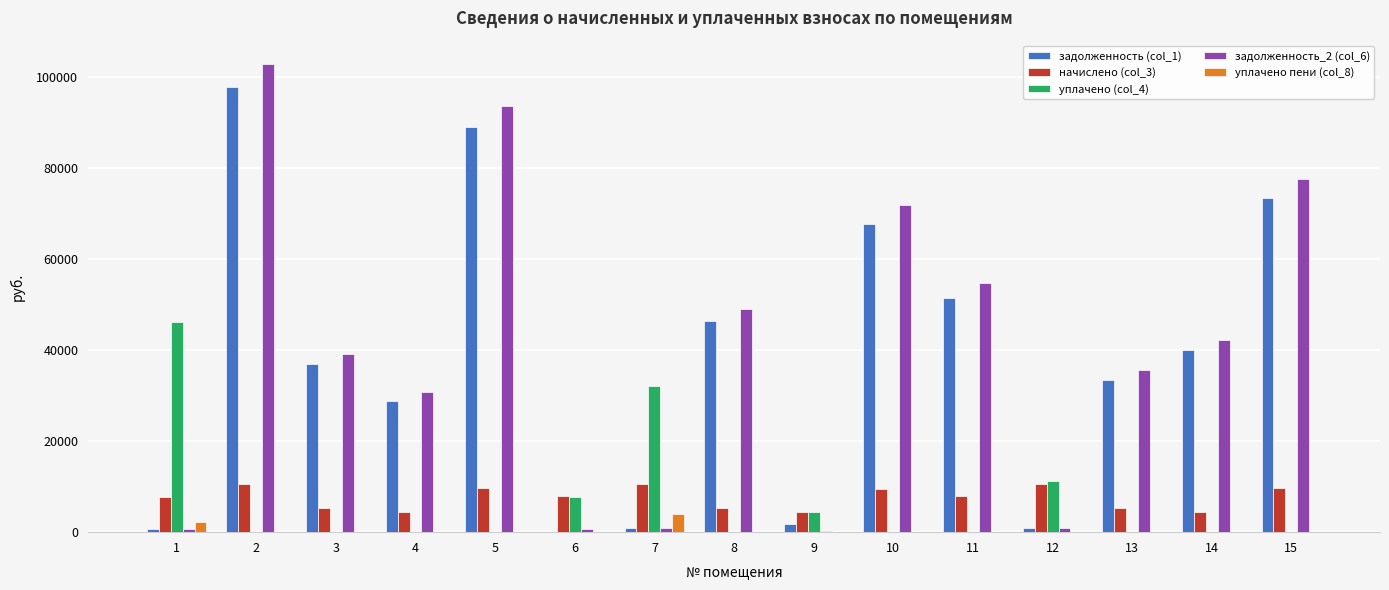

How many categories are shown in the chart?

15